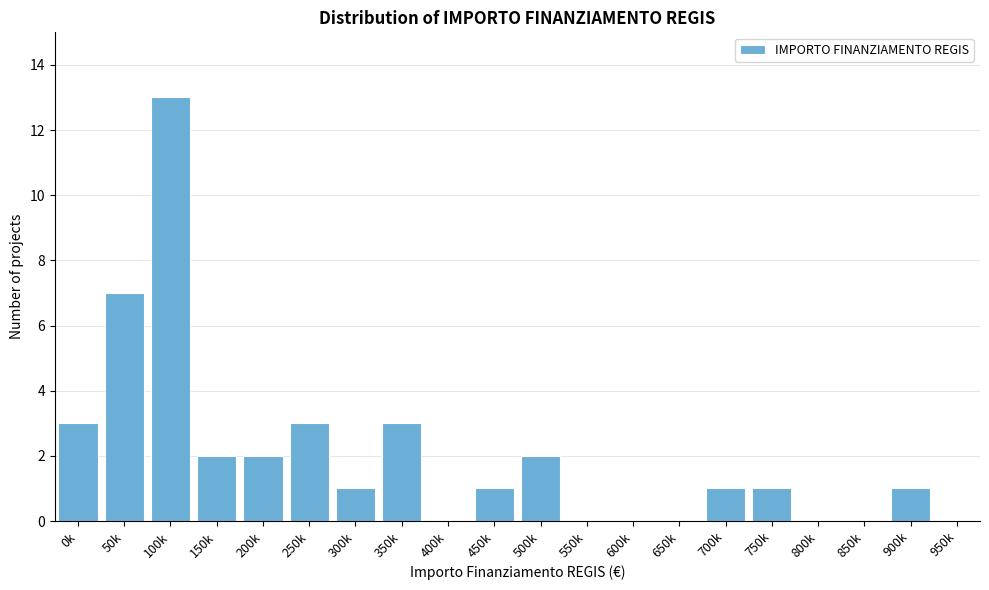

Reading right to left, what are all the values shown in this chart?

950k=0	900k=1	850k=0	800k=0	750k=1	700k=1	650k=0	600k=0	550k=0	500k=2	450k=1	400k=0	350k=3	300k=1	250k=3	200k=2	150k=2	100k=13	50k=7	0k=3